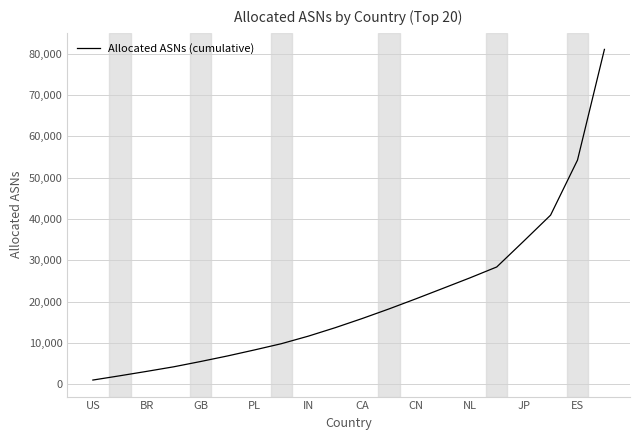

Count the number of data series in this chart.

1